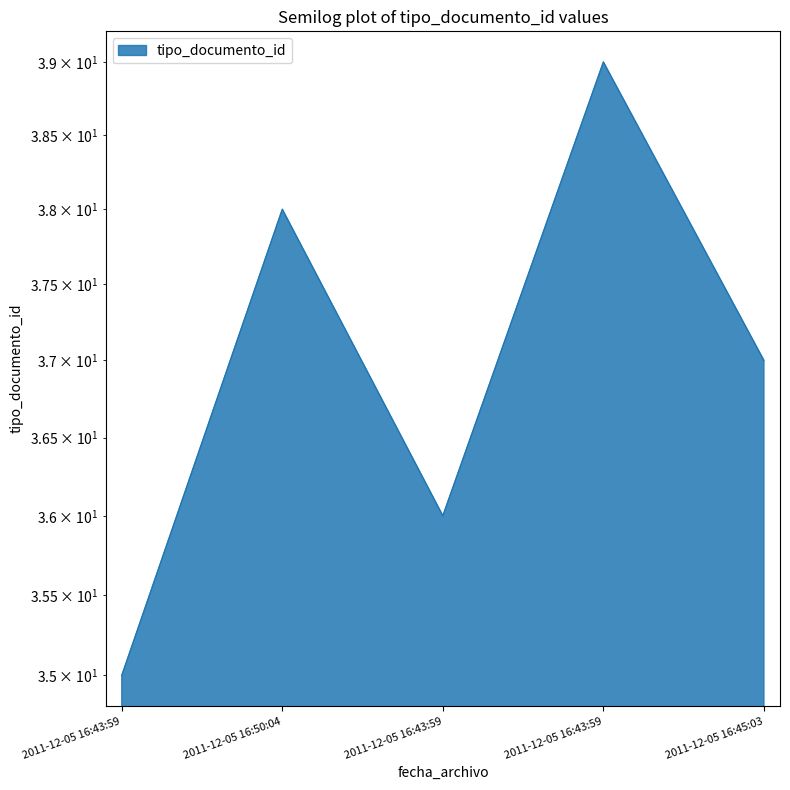

Reading left to right, list all the values displayed in this chart.

35	38	36	39	37